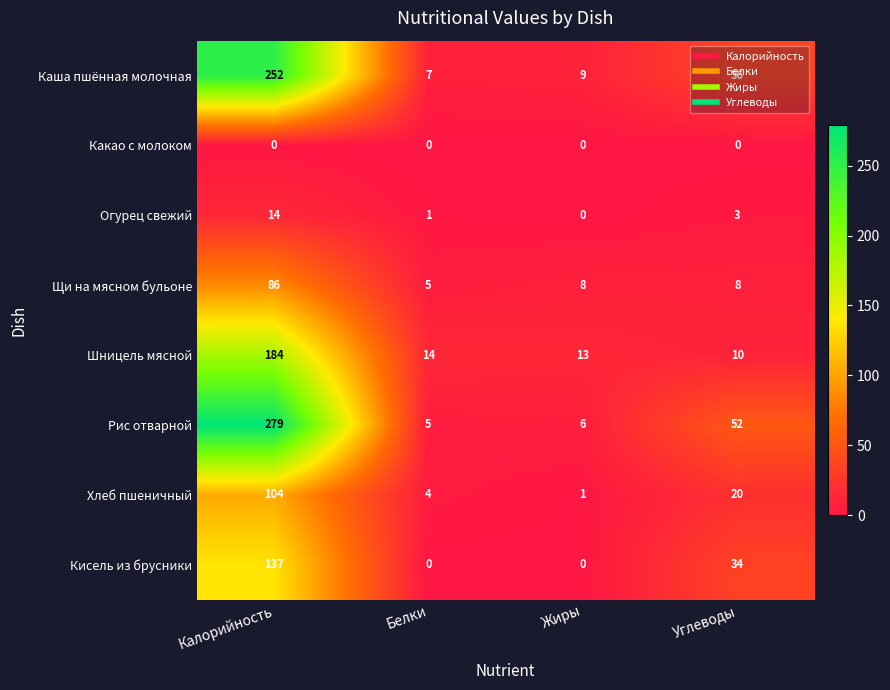

At which label does Шницель мясной first exceed 14?

Калорийность